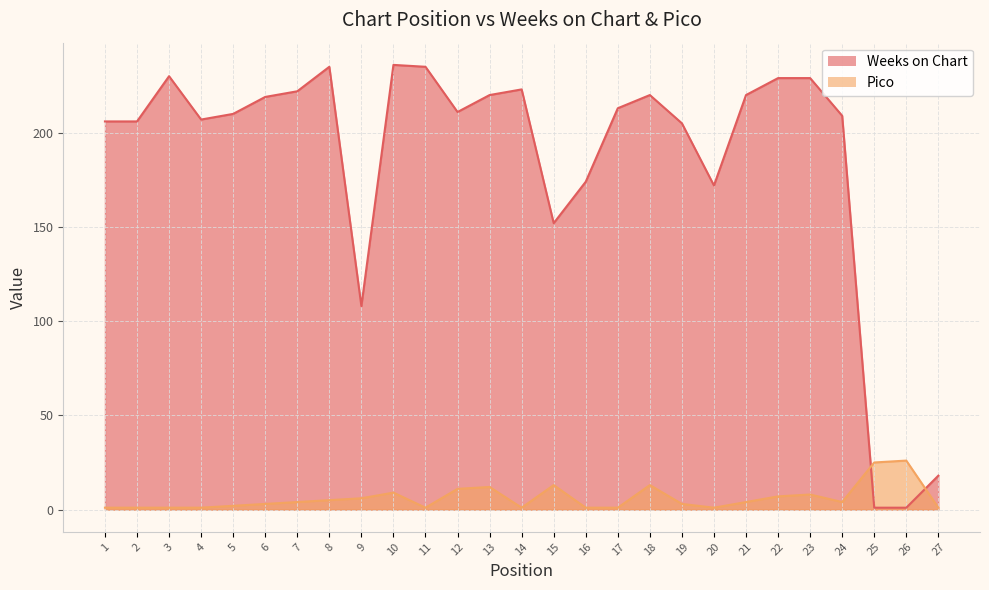

Which series changed the most between 3 and 13?

Pico